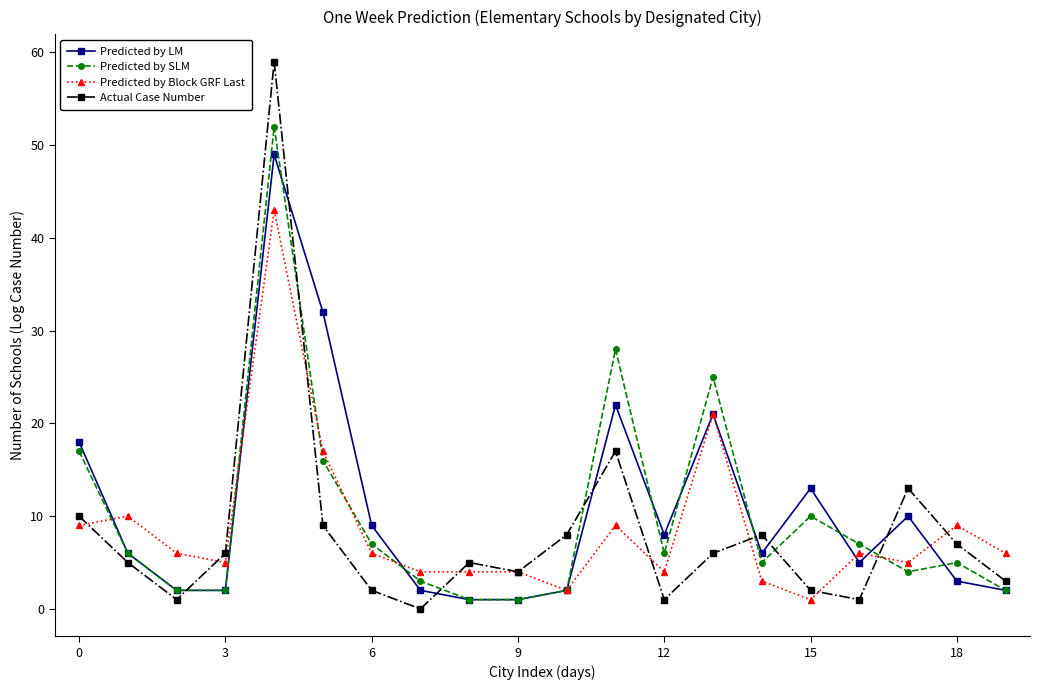

How many values in the Predicted by SLM series are below 6?

10